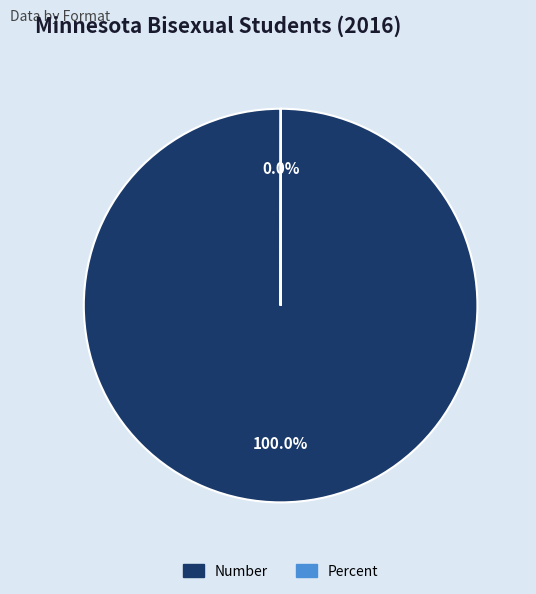

Which slice is the largest?

Number